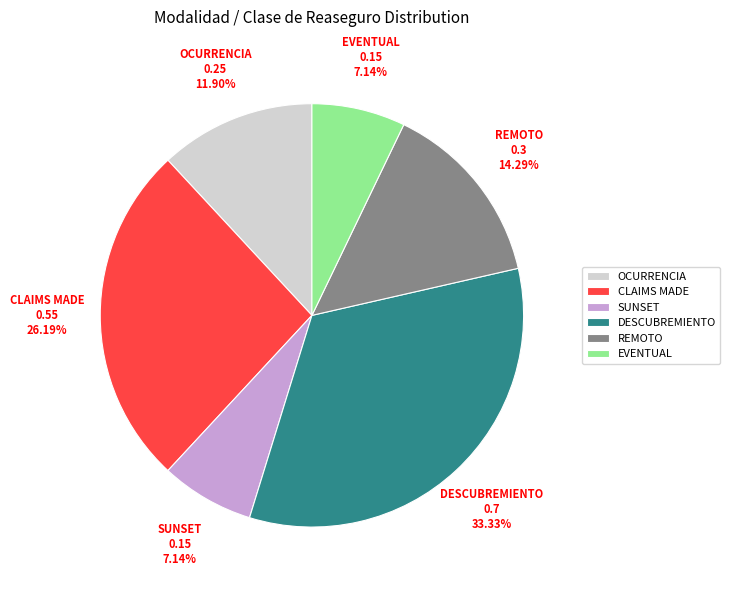

To the nearest percent, what is the combined percentage of EVENTUAL and OCURRENCIA?

19%